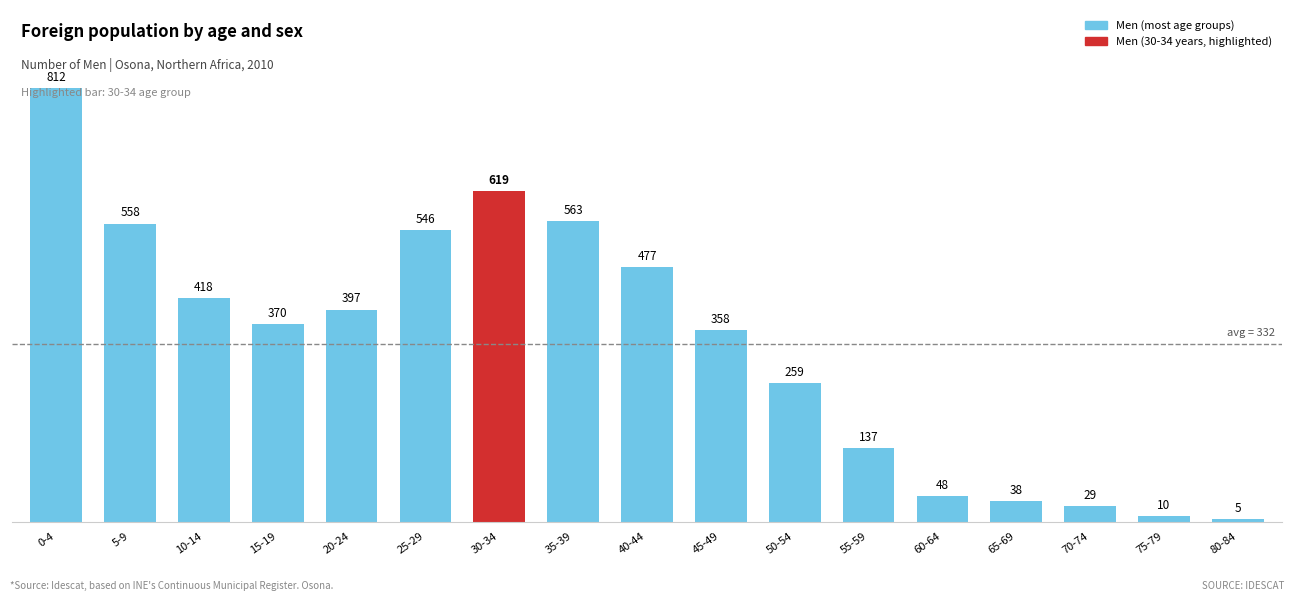

What is the greatest value displayed?

812